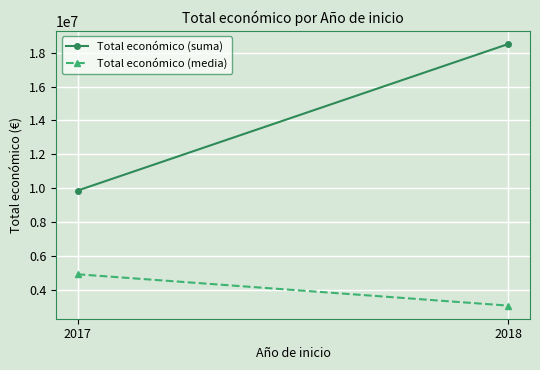

What are all the series names shown in the legend?

Total económico (suma), Total económico (media)